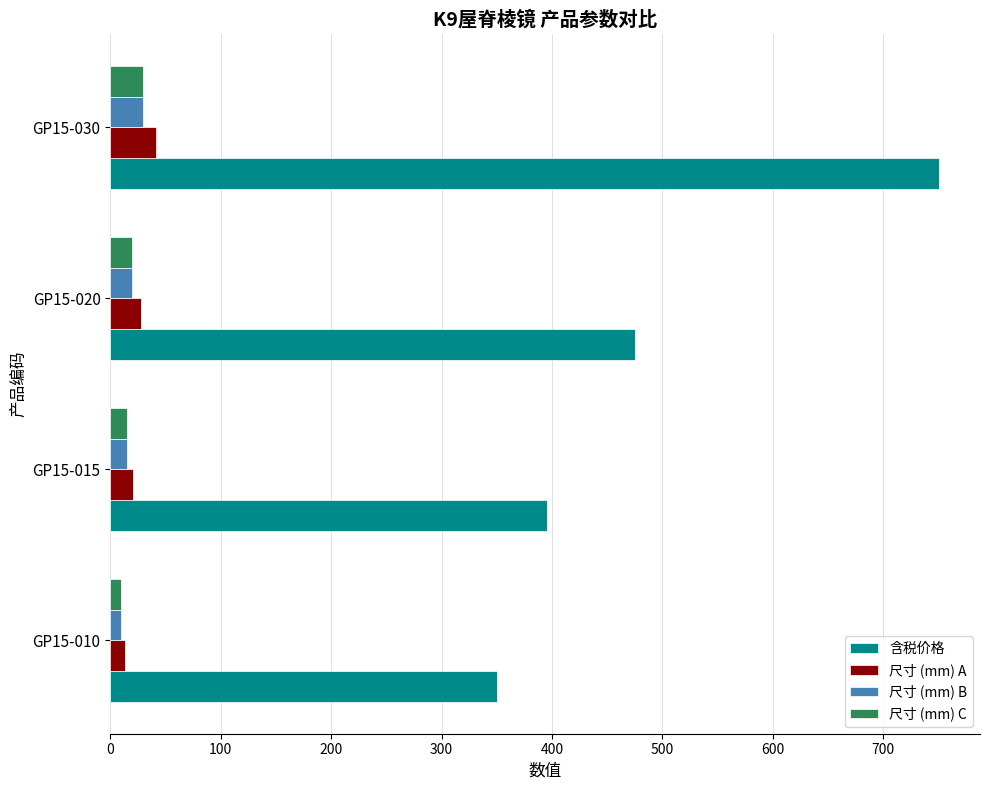

What is the difference between the maximum and minimum values in the 尺寸 (mm) C series?

20.0